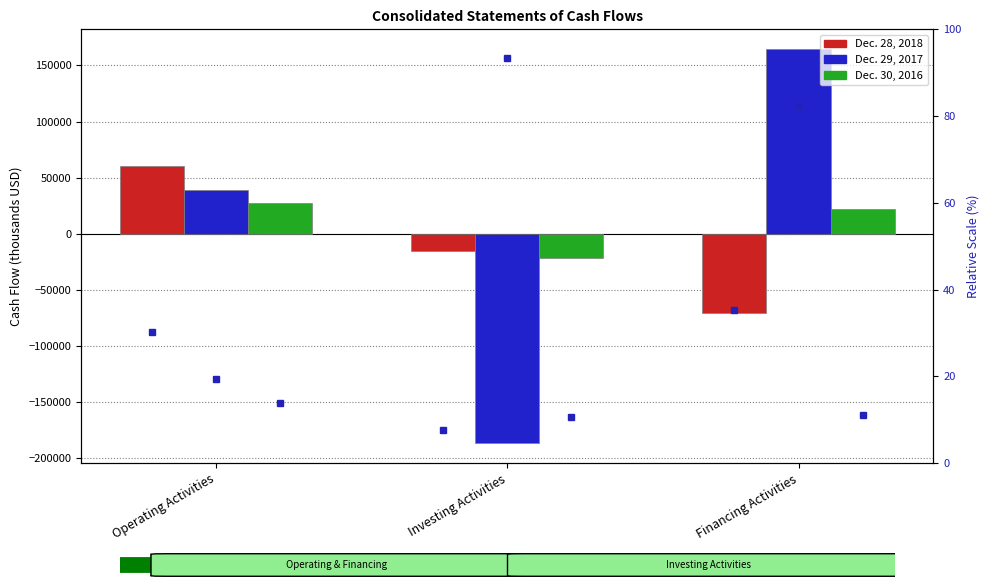

What is the difference between the second highest and minimum values in the Dec. 30, 2016 series?

43134.0